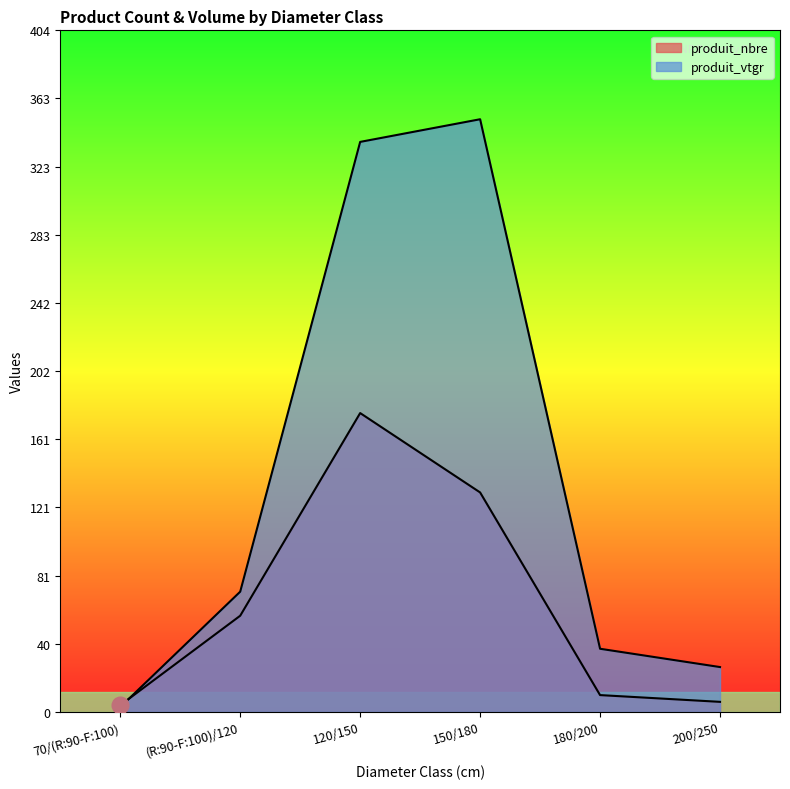

Rank the categories by produit_nbre value from highest to lowest.

120/150, 150/180, (R:90-F:100)/120, 180/200, 200/250, 70/(R:90-F:100)